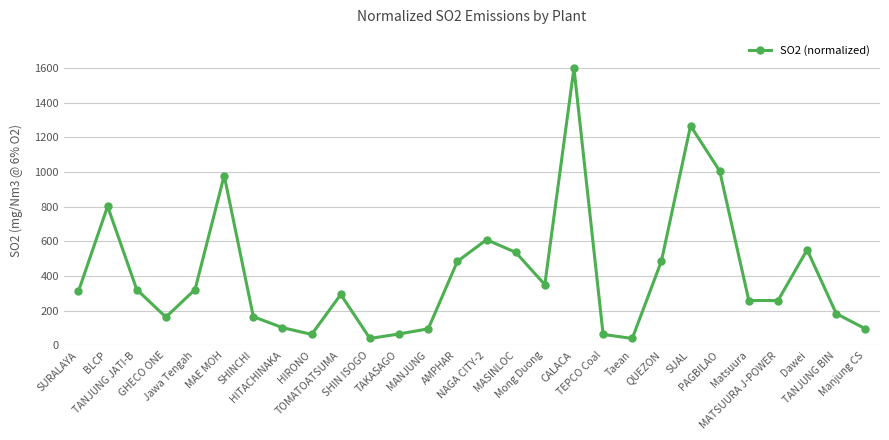

What is the label of the 20th point from the right?

HIRONO